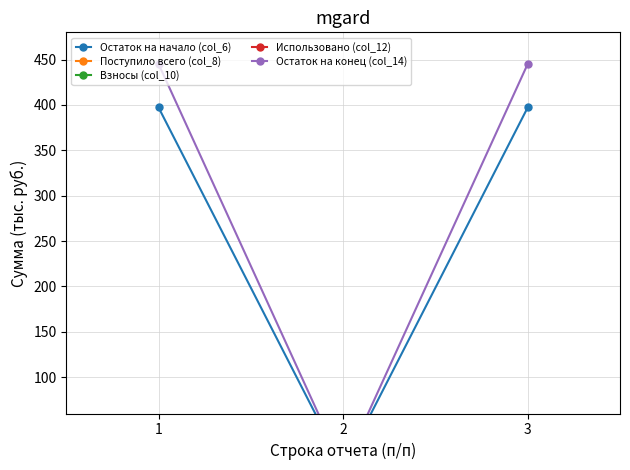

At which label is Остаток на конец (col_14) closest to 222?

2